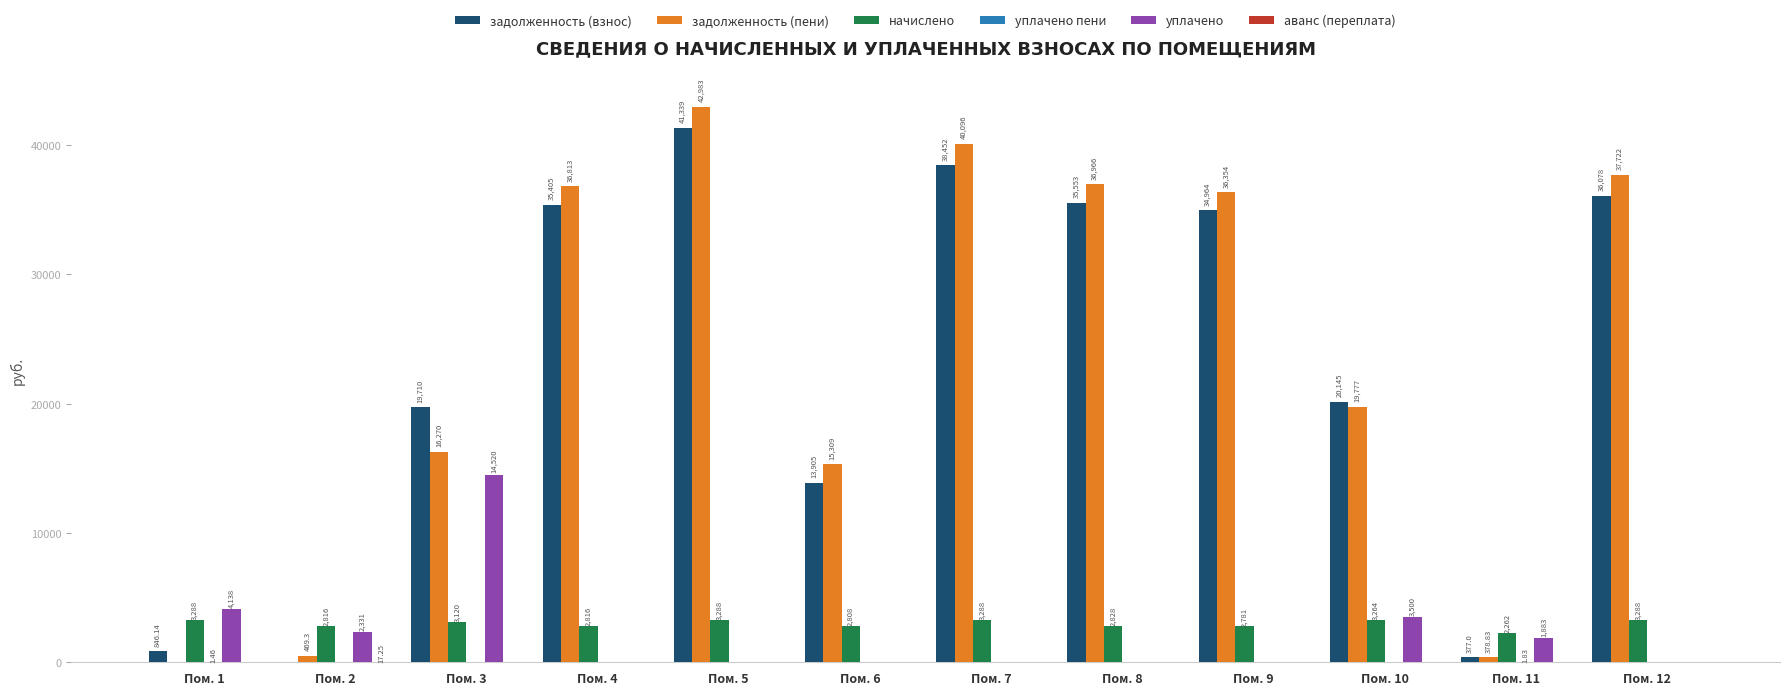

Between Пом. 2 and Пом. 10, which series saw the biggest shift?

задолженность (взнос)